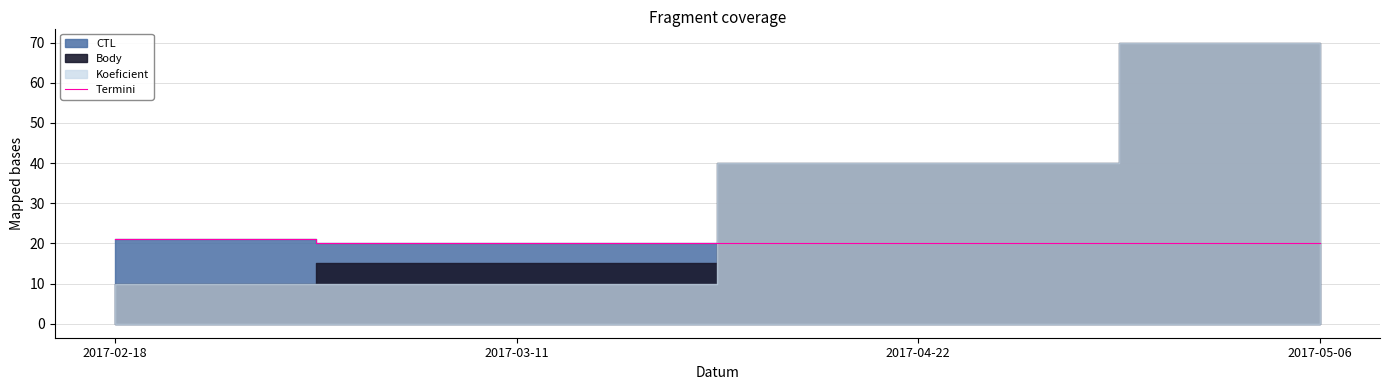

The value at 2017-04-22 is 20.1. True or false?

True